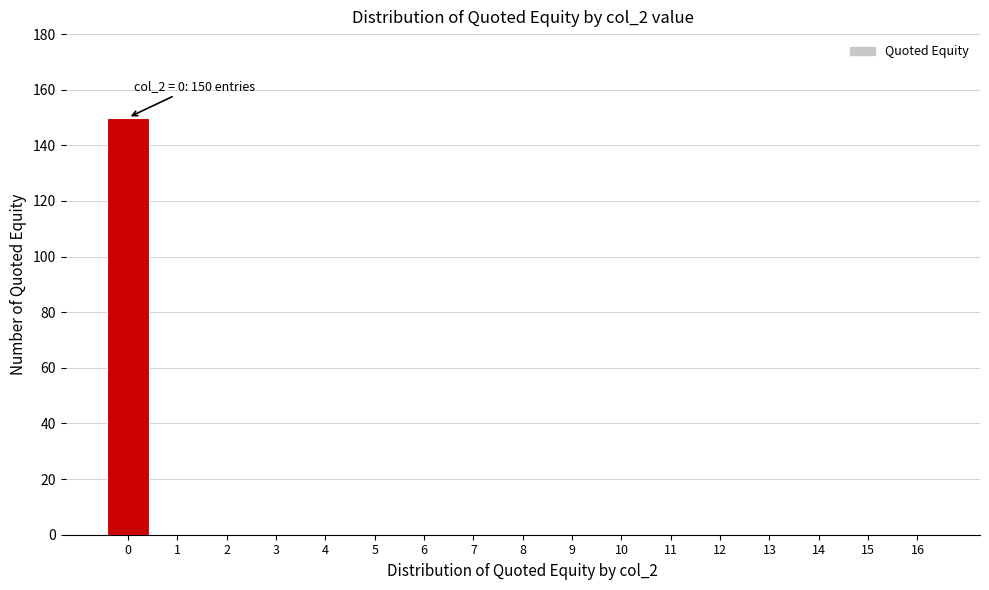

Reading right to left, list all the values displayed in this chart.

16=0	15=0	14=0	13=0	12=0	11=0	10=0	9=0	8=0	7=0	6=0	5=0	4=0	3=0	2=0	1=0	0=150